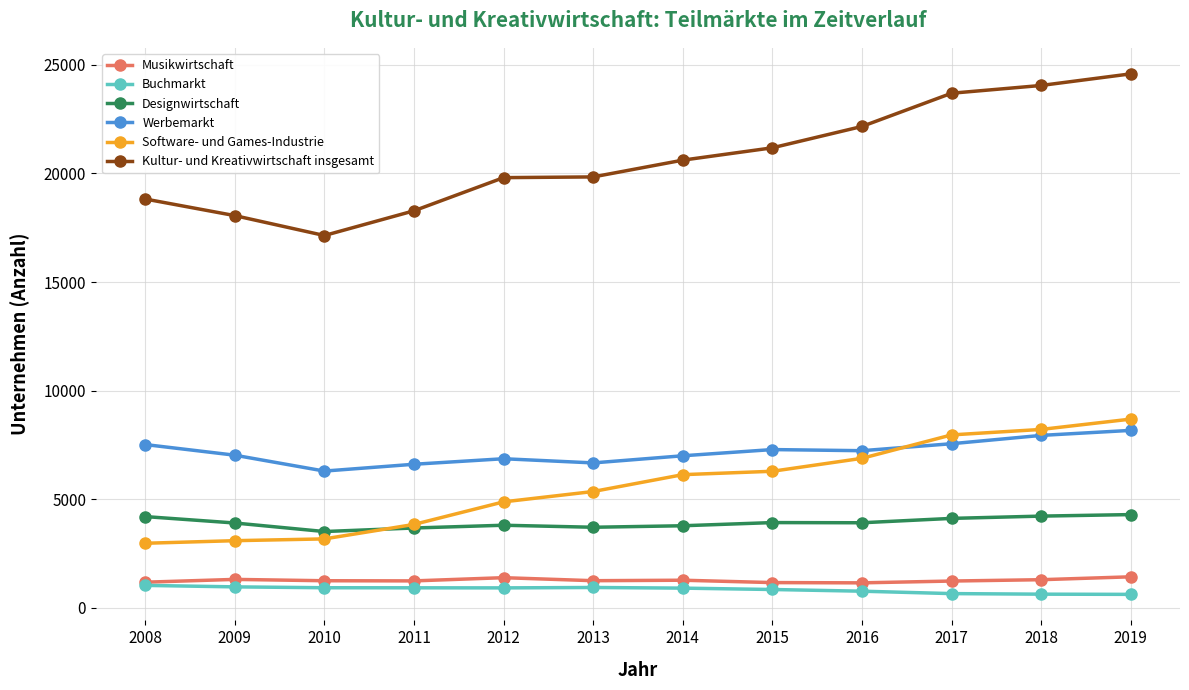

At how many categories does at least one series exceed 22777?

3